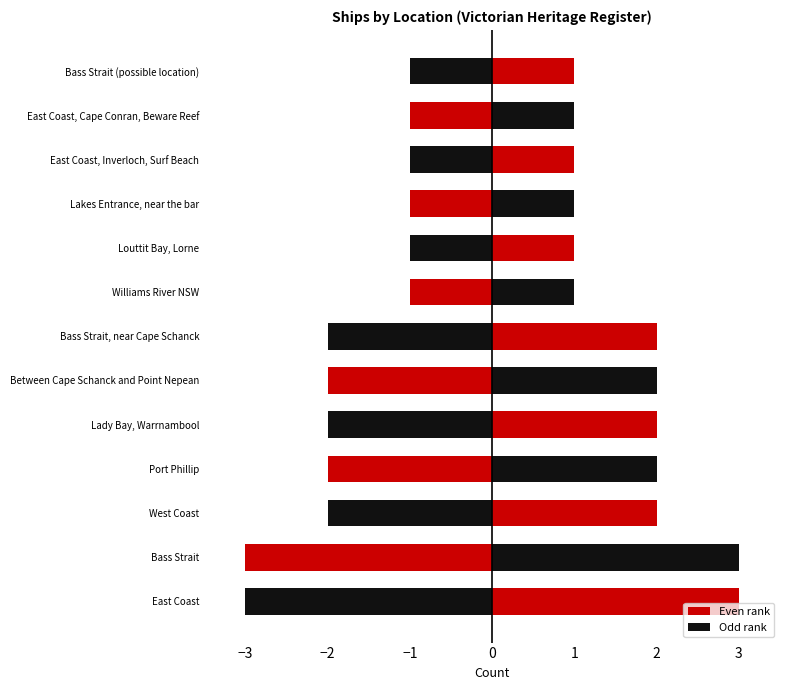

What is the label of the 2nd bar from the left?

East Coast